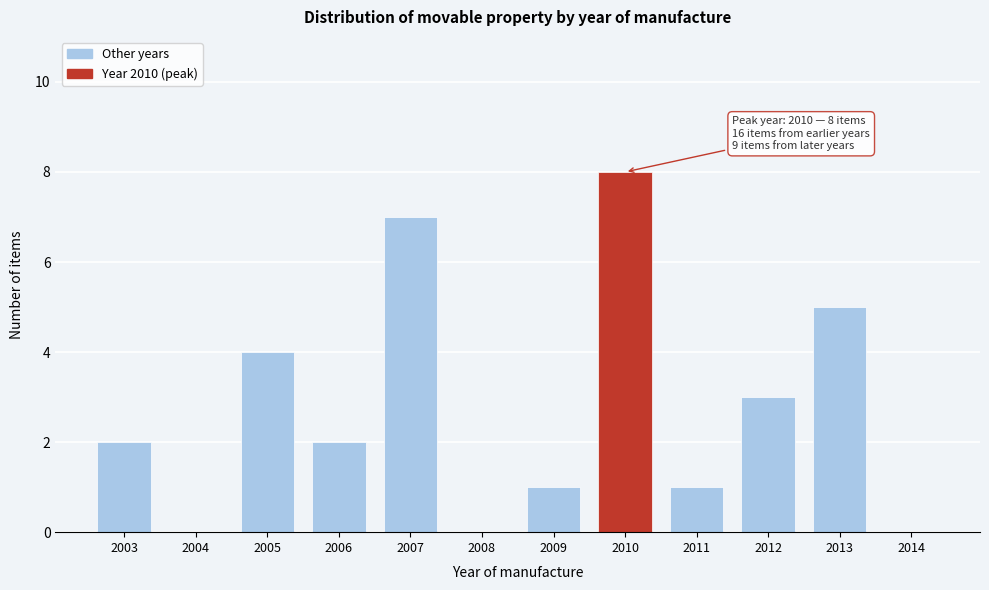

Reading left to right, what are all the values shown in this chart?

2003=2	2004=0	2005=4	2006=2	2007=7	2008=0	2009=1	2010=8	2011=1	2012=3	2013=5	2014=0